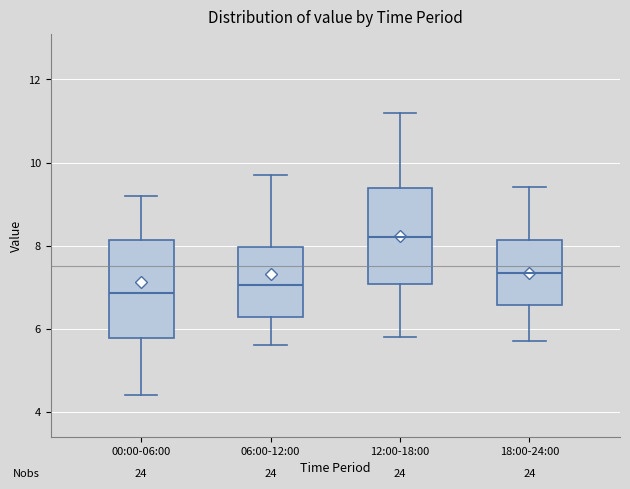

Reading left to right, transcribe this box plot: for each box, give where its median line is, the range the box spans, and where its two whiskers end, as read against the y-axis. The values are not printed on the chart, so give them approximately, as read against the axis.

00:00-06:00: median 6.8, box 5.8 to 8.2, whiskers 4.4 to 9.2
06:00-12:00: median 7.0, box 6.2 to 8.0, whiskers 5.6 to 9.8
12:00-18:00: median 8.2, box 7.0 to 9.4, whiskers 5.8 to 11.2
18:00-24:00: median 7.4, box 6.6 to 8.2, whiskers 5.8 to 9.4